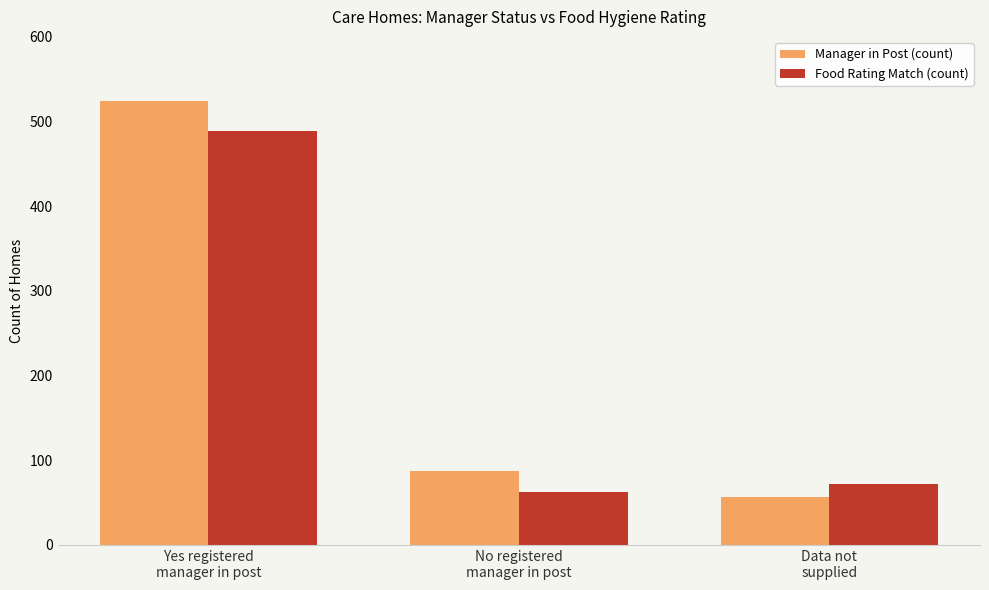

How many distinct data groups are displayed?

2